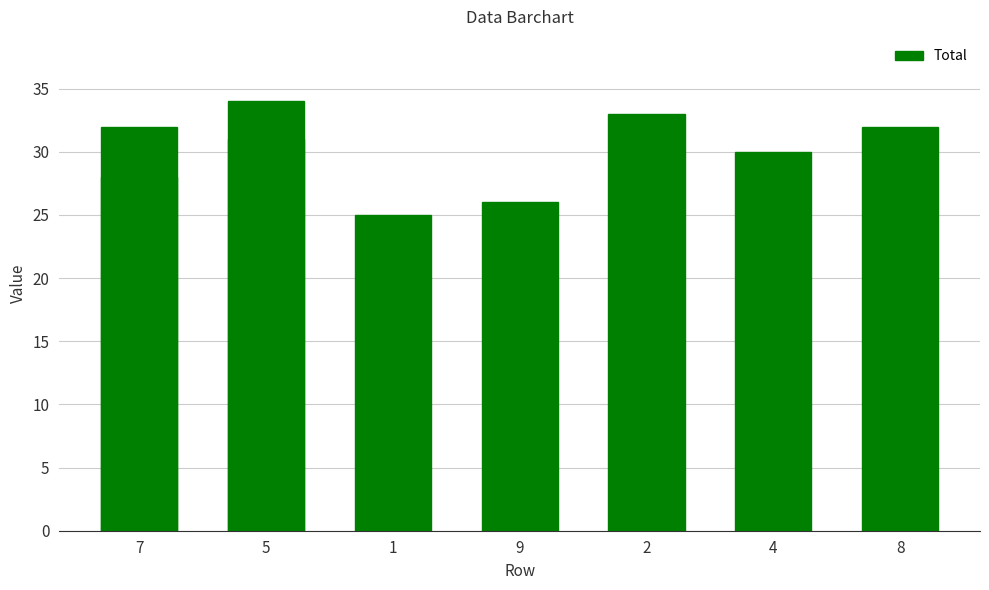

The chart shows a value of 25 at 1. True or false?

True